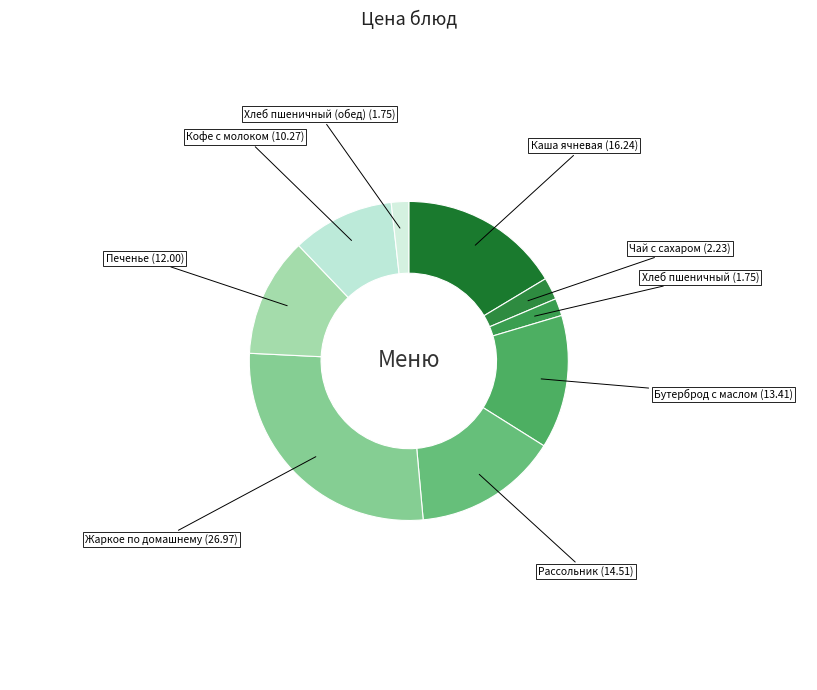

Count the number of slices in the pie.

9